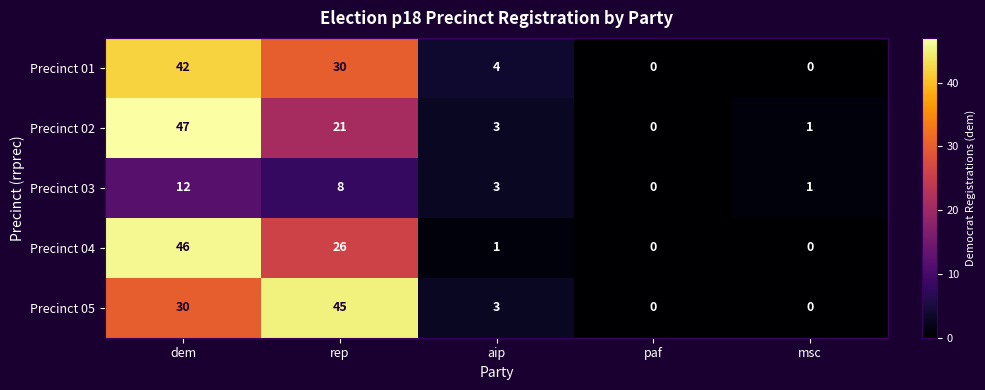

Which series has the largest range (max minus min)?

Precinct 02